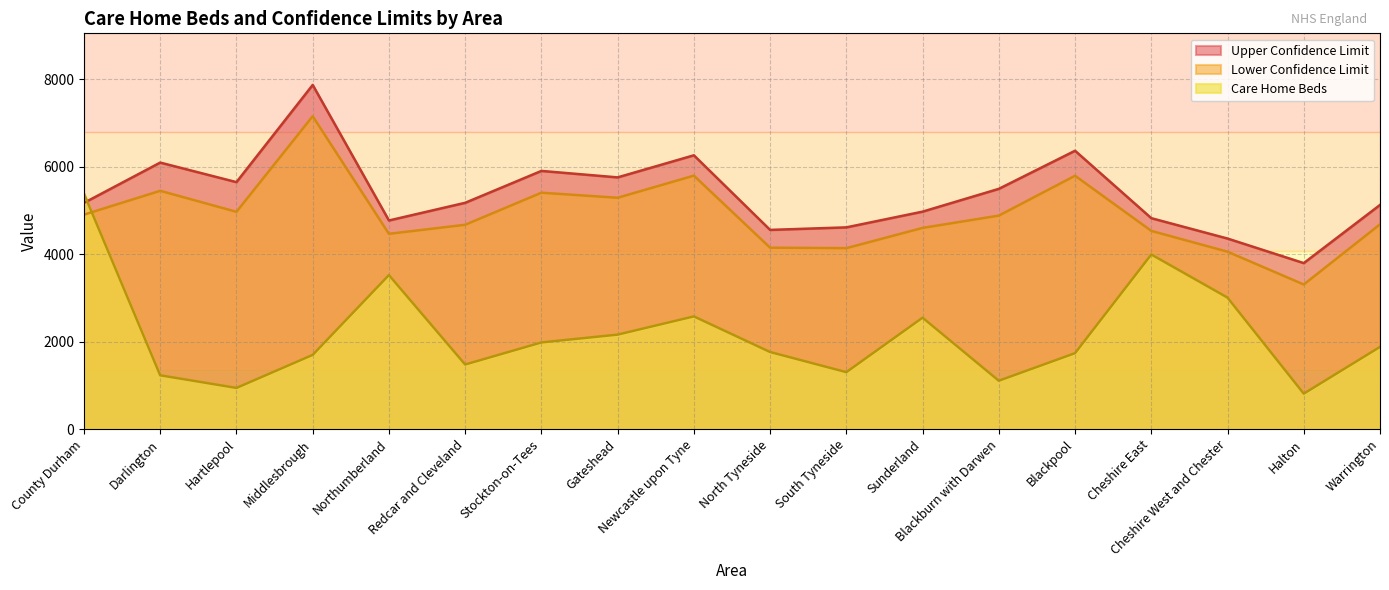

Reading left to right, what are all the values shown in this chart?

Care Home Beds: 5387.0	1229.0	940.0	1696.0	3523.0	1476.0	1981.0	2160.0	2577.0	1762.0	1301.0	2548.0	1105.0	1736.0	3994.0	3007.0	809.0	1879.0
Lower Confidence Limit: 4905.7	5451.5	4970.7	7158.4	4467.2	4674.1	5408.1	5292.4	5798.3	4149.9	4139.0	4602.7	4884.0	5795.7	4534.7	4057.8	3307.4	4683.8
Upper Confidence Limit: 5174.9	6097.1	5649.6	7873.8	4772.3	5176.7	5906.4	5758.4	6264.0	4556.5	4614.6	4974.6	5496.0	6367.9	4825.0	4358.7	3796.9	5127.4